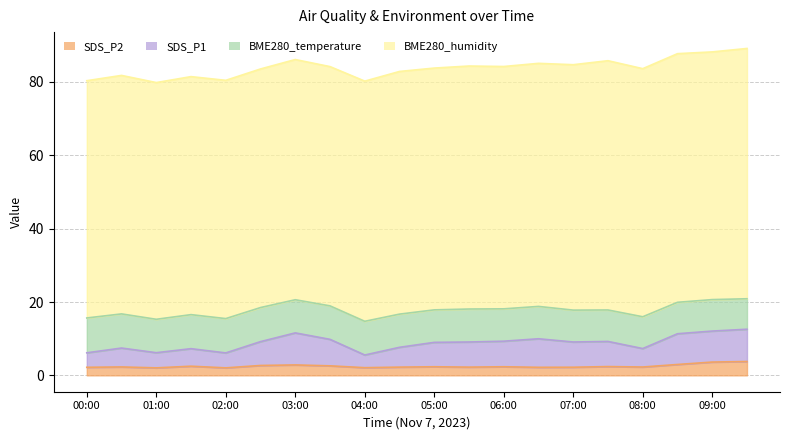

What is the minimum value for SDS_P2?

2.0